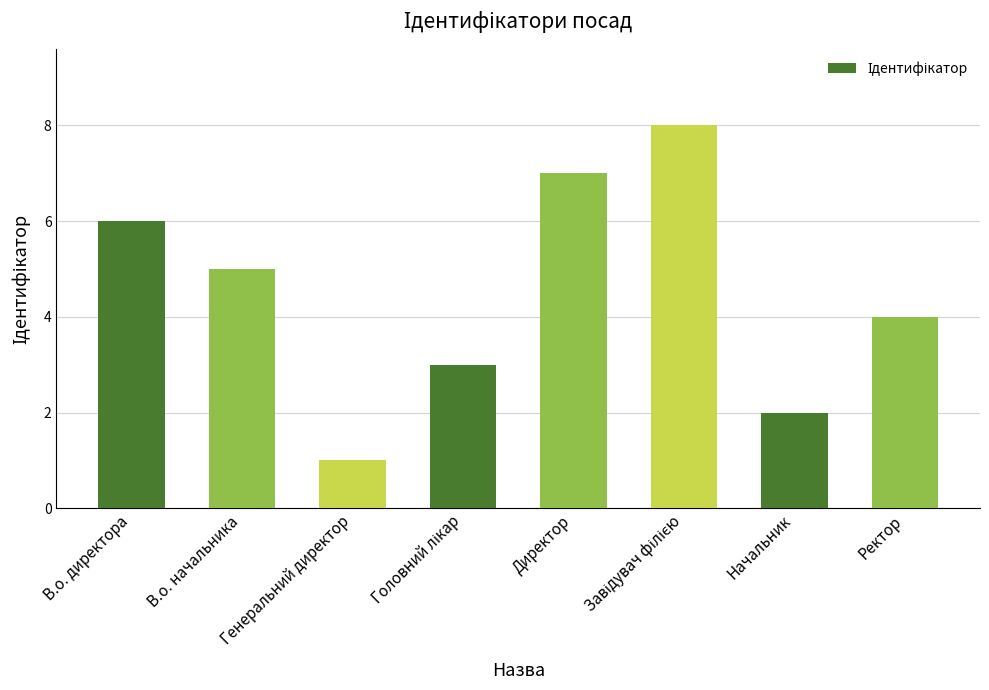

What is the sum of all values?

36